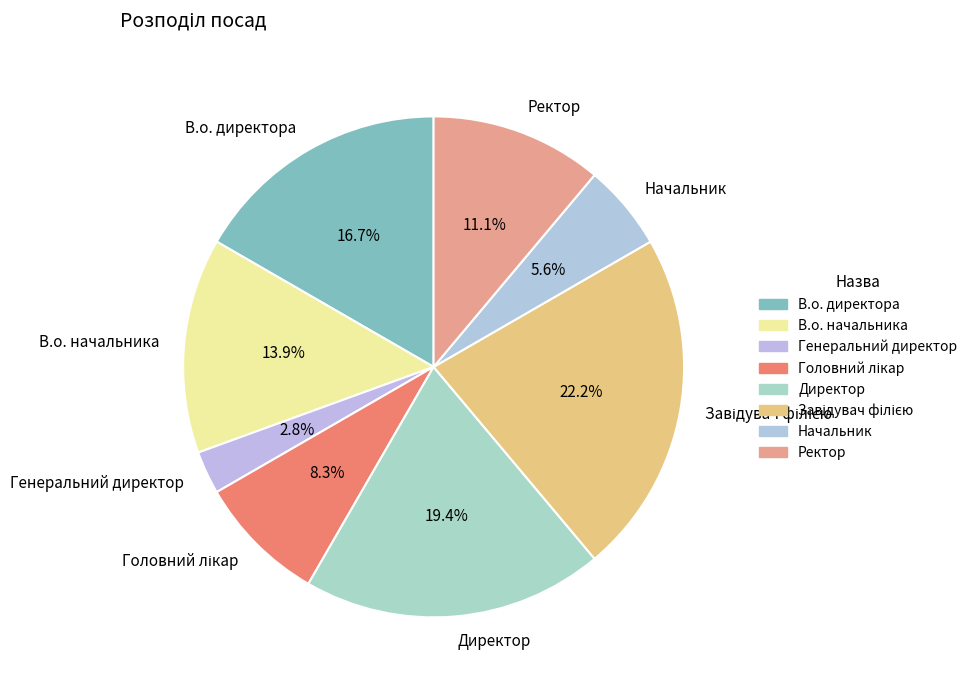

To the nearest percent, what portion does Директор represent?

19%